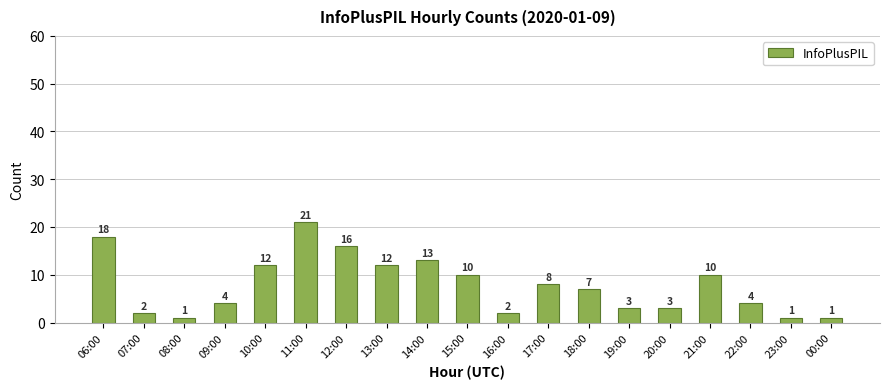

The value at 19:00 is 3. True or false?

True